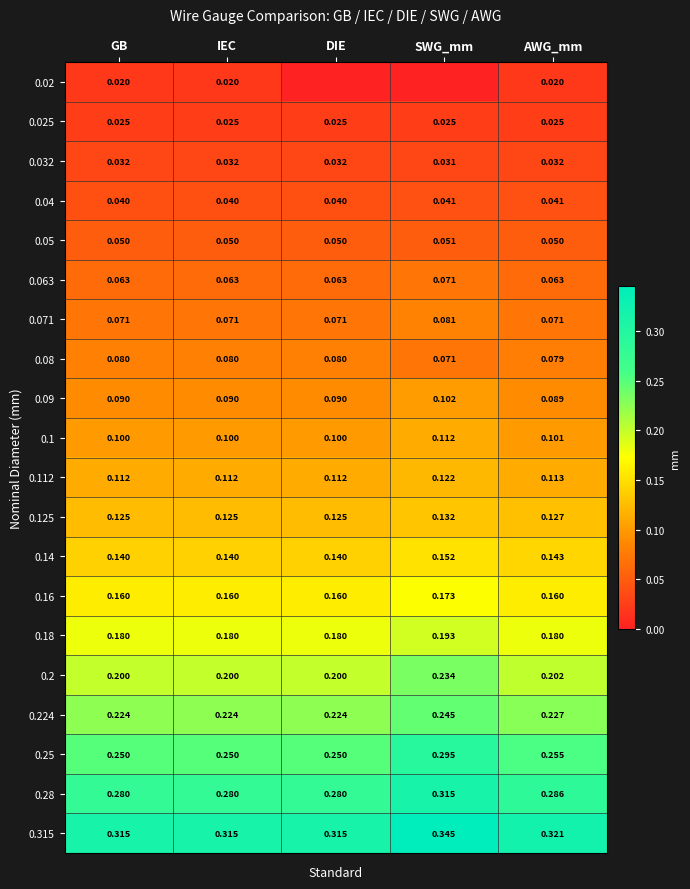

At which category is the sum across all series the highest?

SWG_mm